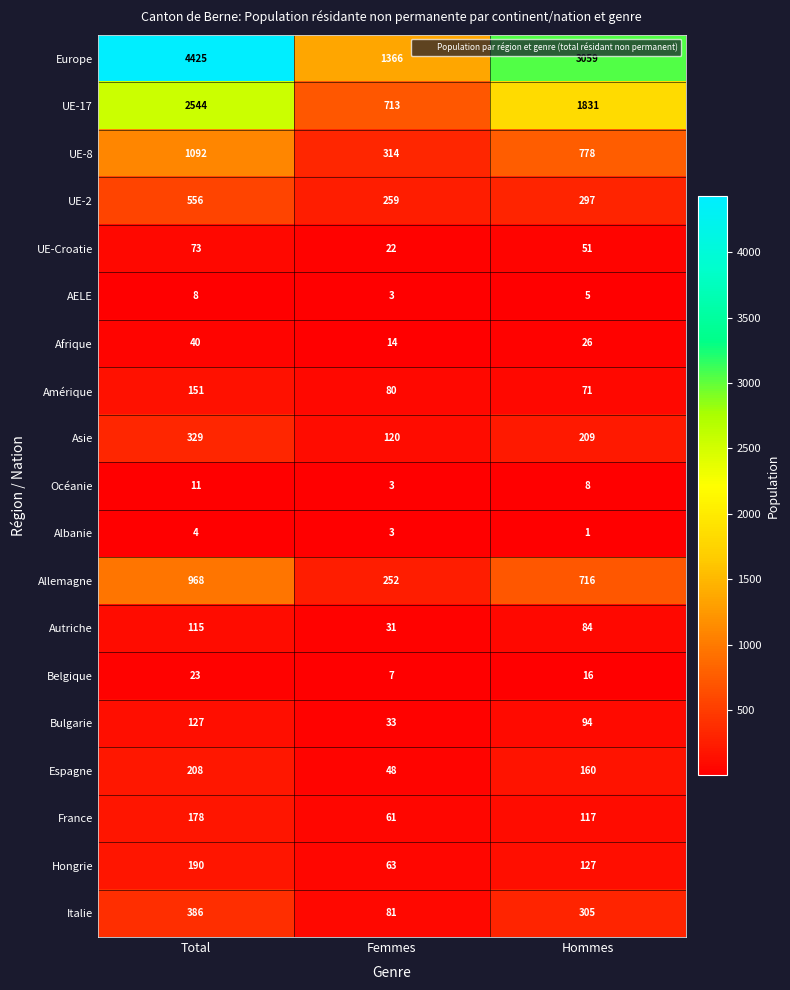

How many categories are shown in the chart?

3